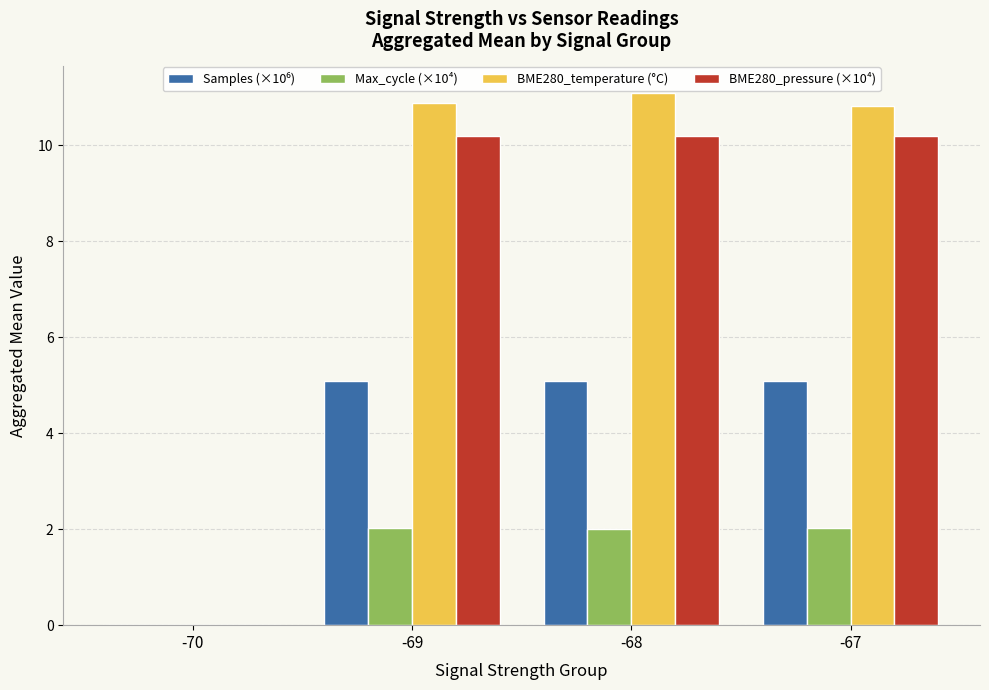

Which series has the largest total across all categories?

BME280_temperature (°C)